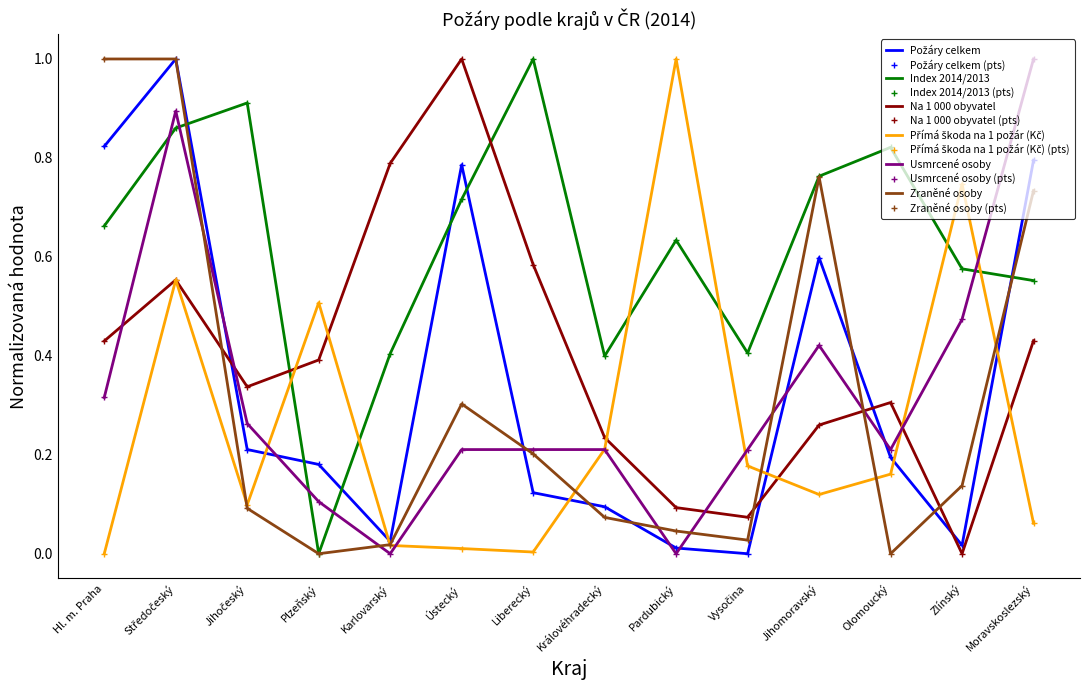

What are all the series names shown in the legend?

Požáry celkem, Index 2014/2013, Na 1 000 obyvatel, Přímá škoda na 1 požár (Kč), Usmrcené osoby, Zraněné osoby